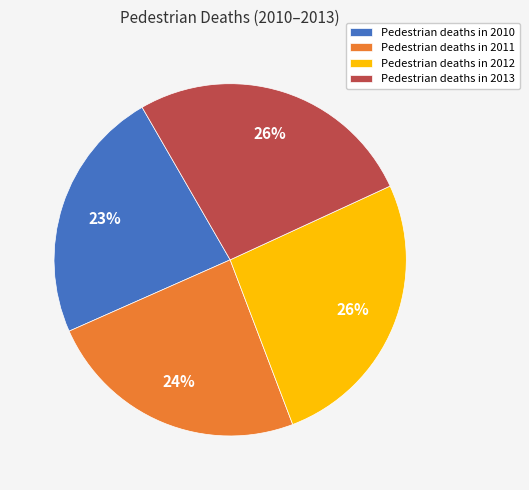

Count the number of slices in the pie.

4